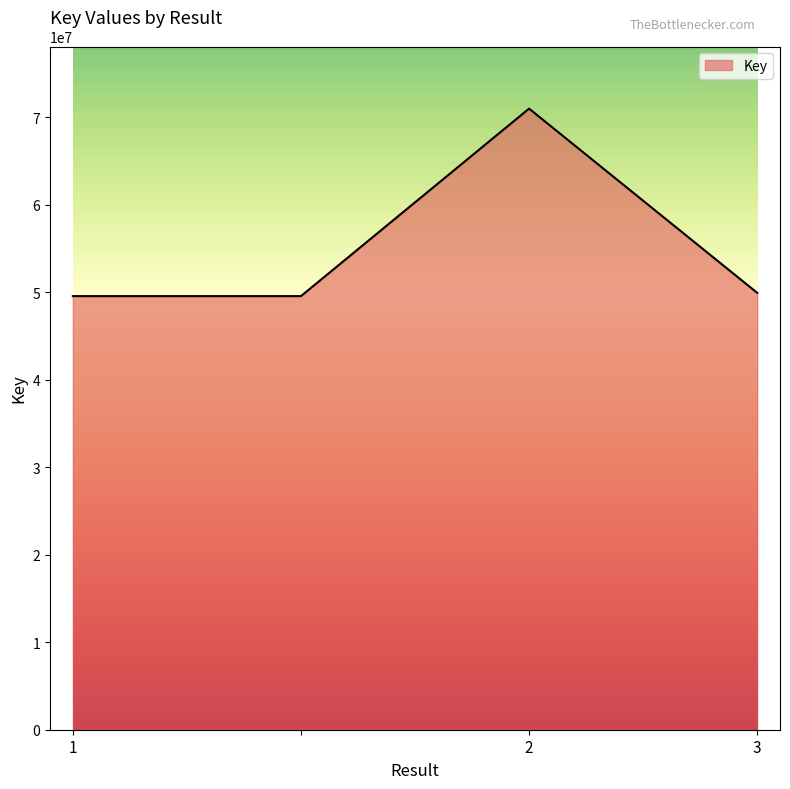

What is the difference between the maximum and minimum values?

21429320